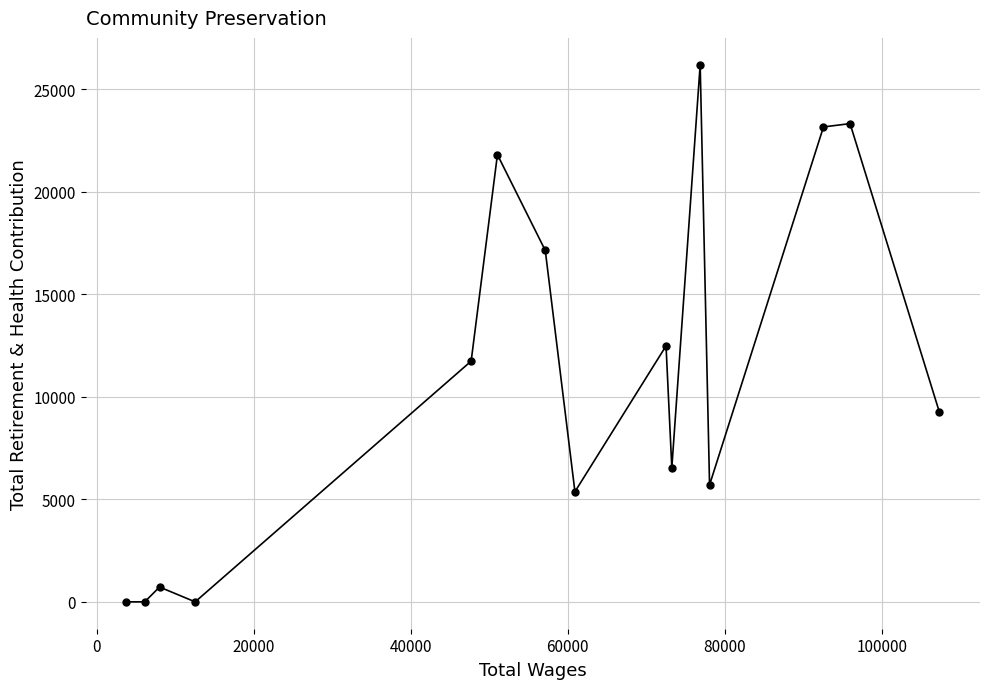

What is the greatest value displayed?

26185